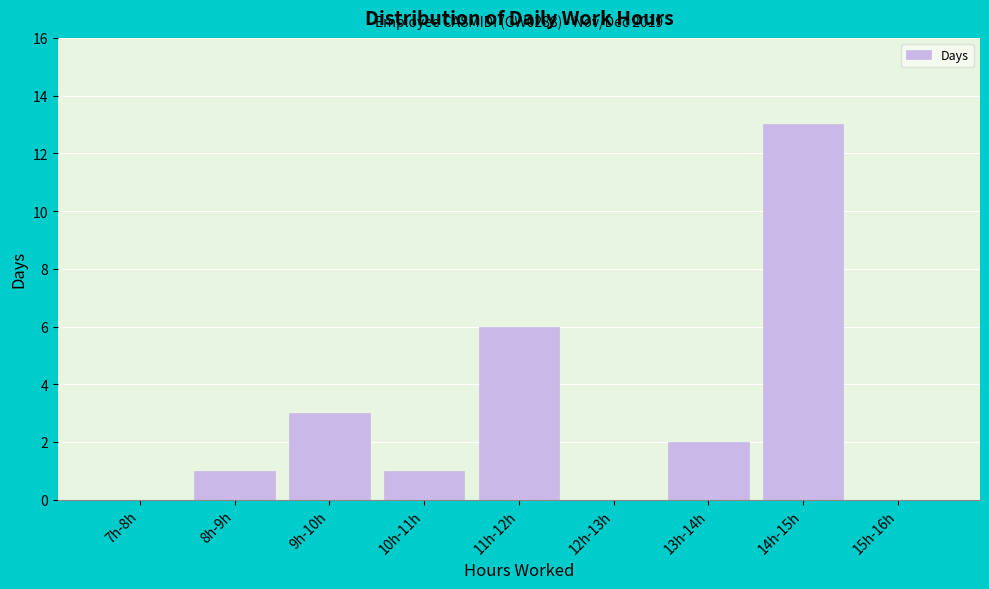

Reading left to right, what are all the values shown in this chart?

7h-8h=0	8h-9h=1	9h-10h=3	10h-11h=1	11h-12h=6	12h-13h=0	13h-14h=2	14h-15h=13	15h-16h=0